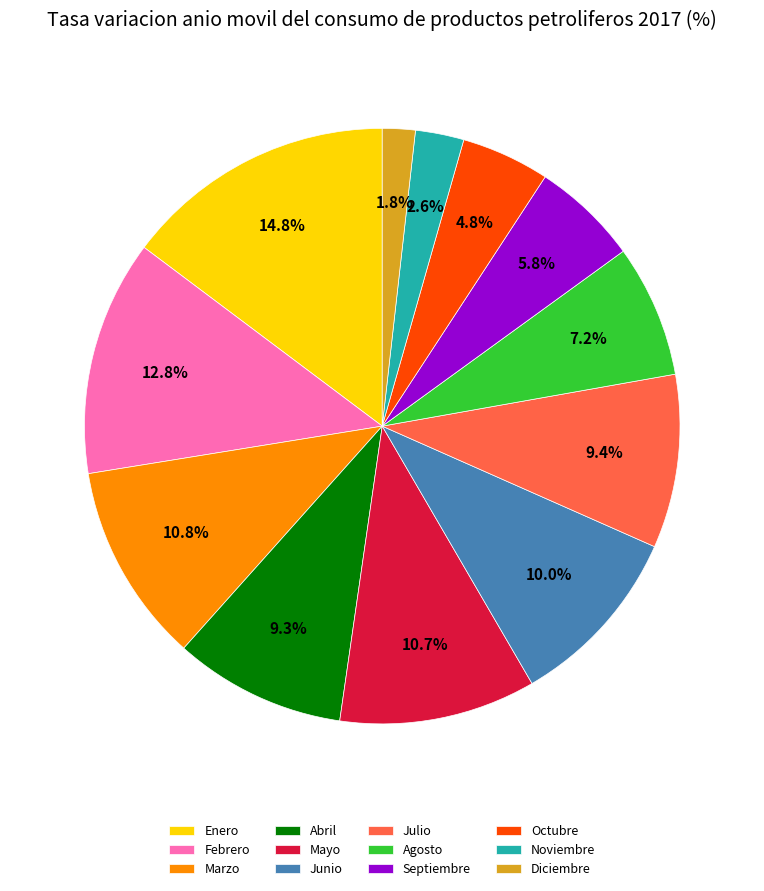

What is the total percentage of Octubre and Marzo?

15.6%